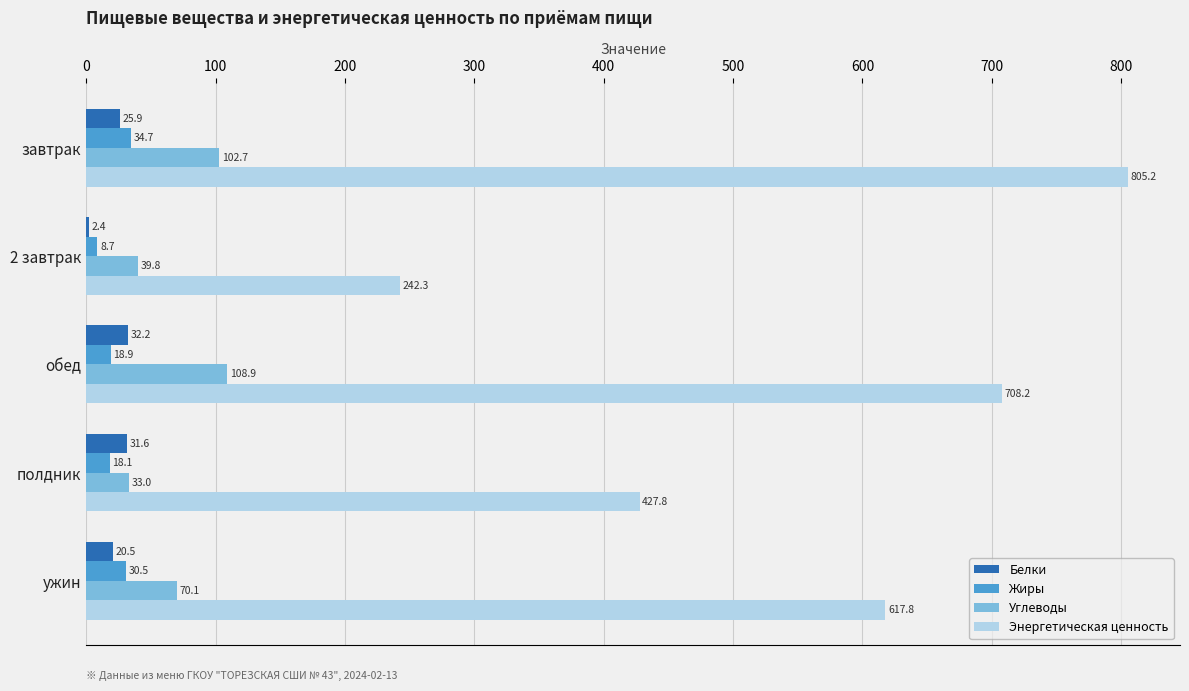

How many distinct data groups are displayed?

4